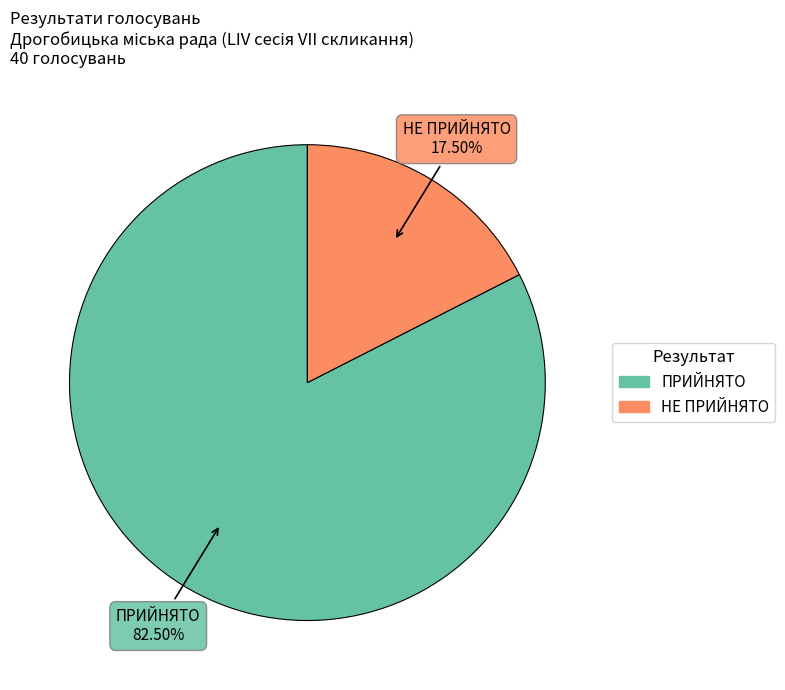

Does any single category account for the majority?

Yes